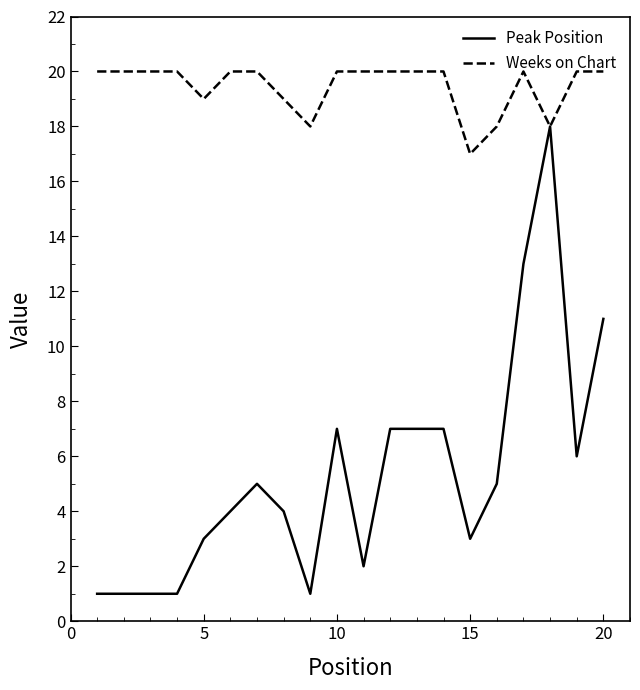

Count the number of categories in the chart.

20